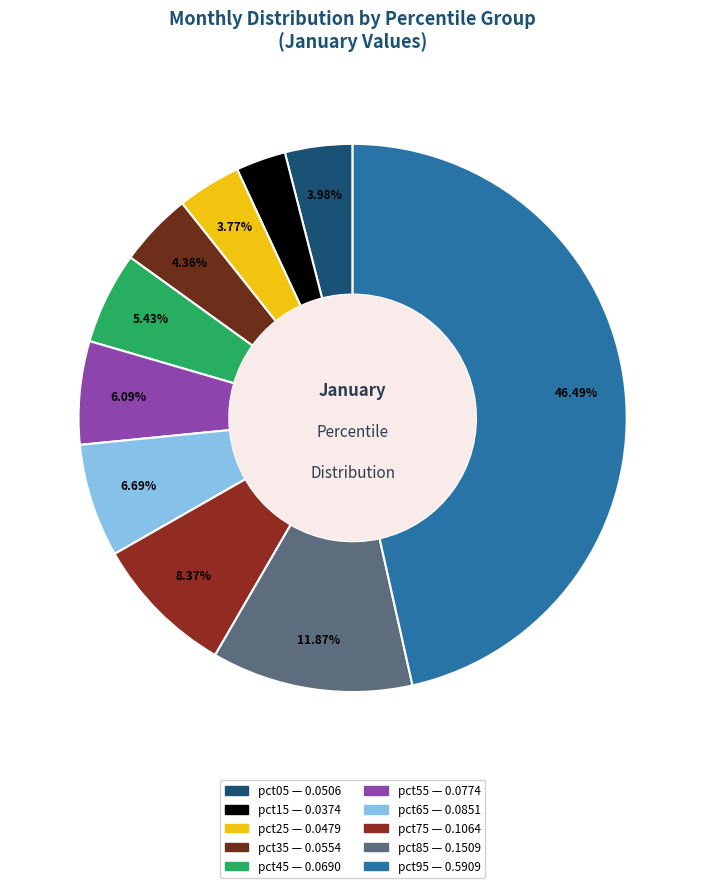

To the nearest percent, what percentage of the pie is pct85?

12%